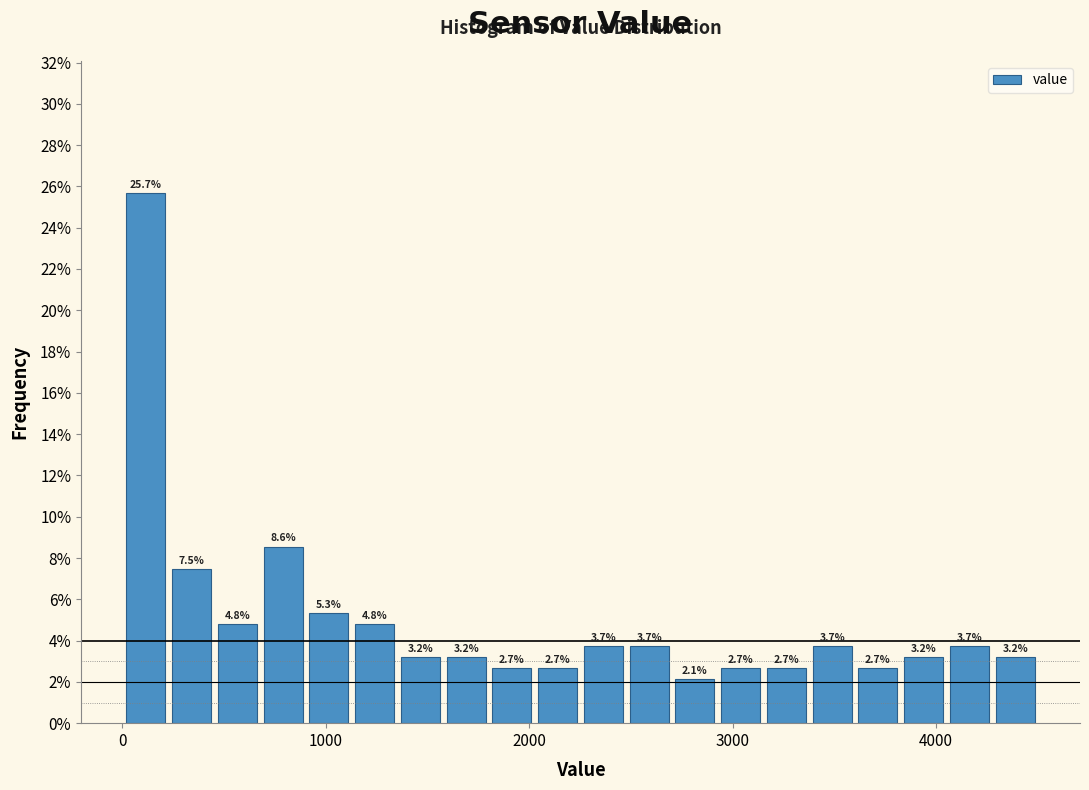

Read against the x-axis, roughly where is the centre of the tallest bar?

100